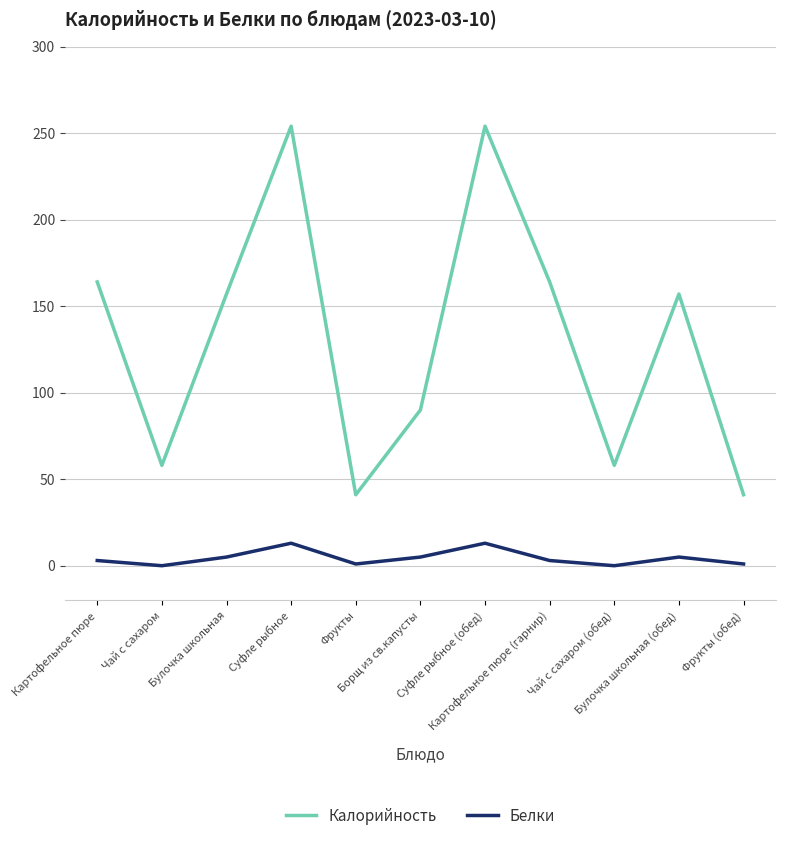

Is it true that Калорийность equals 148 at Суфле рыбное (обед)?

False